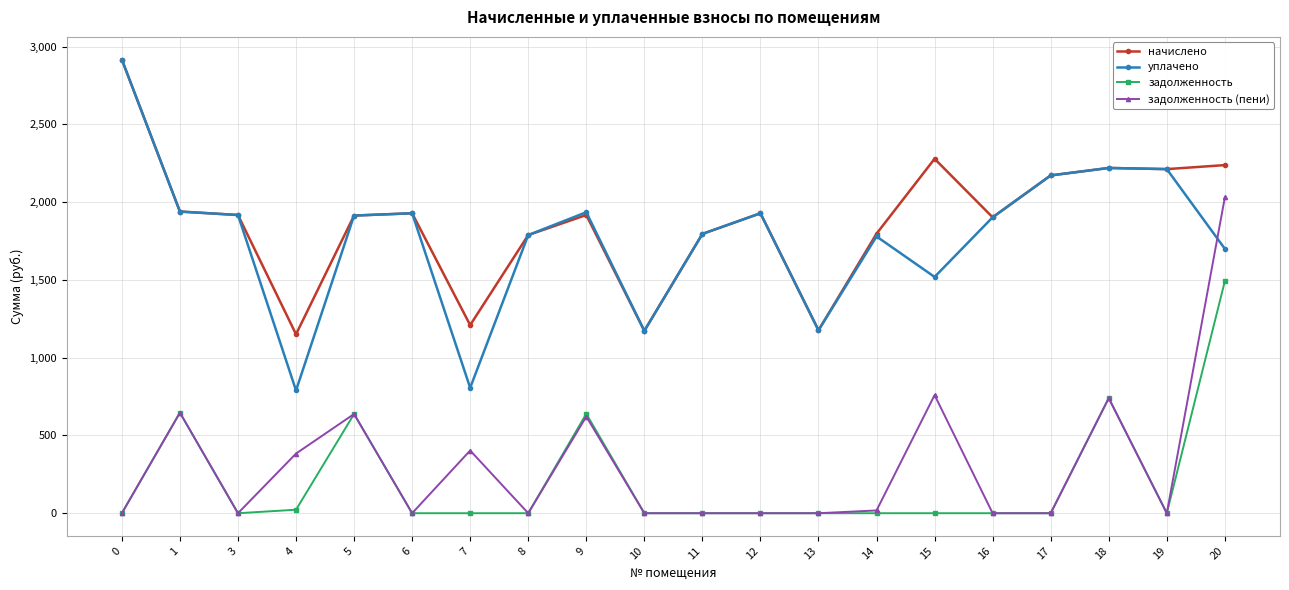

What is the spread (max minus min) of values at 18?

1479.7